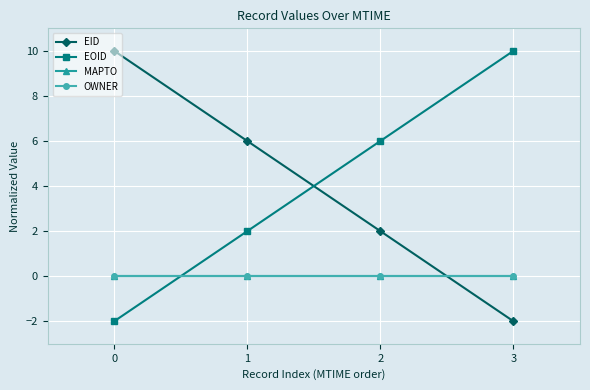

What is the value of the EOID point at the 3rd from the left?

6